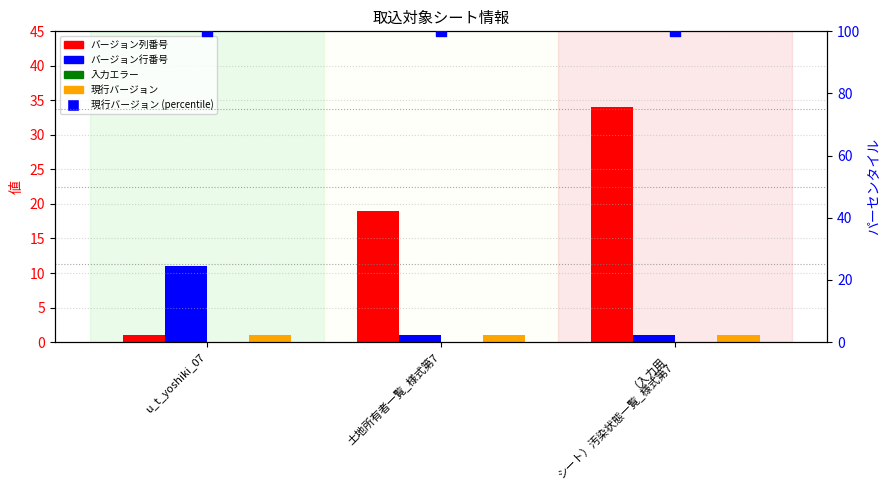

Which series contains the highest Y value?

現行バージョン (percentile)